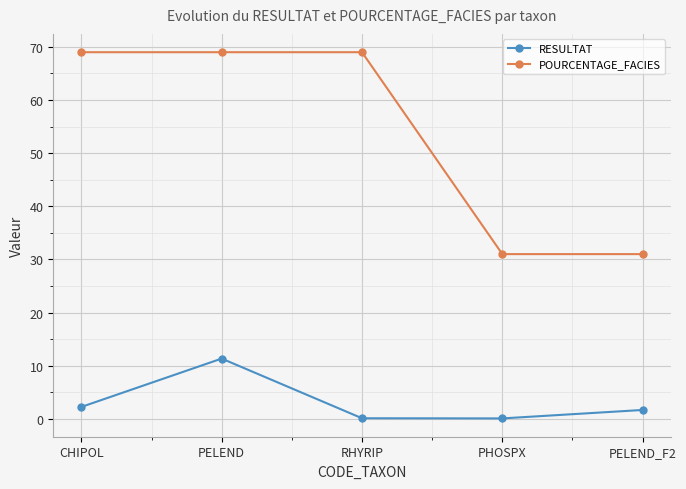

Is it true that POURCENTAGE_FACIES equals 69.0 at CHIPOL?

True